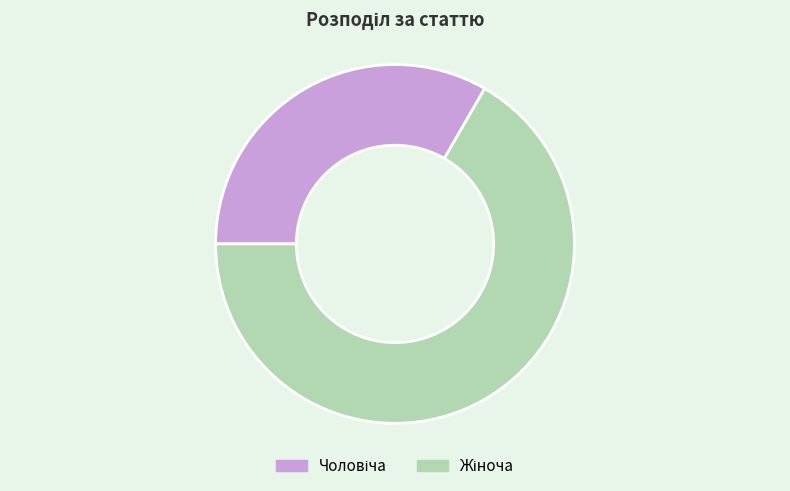

How many slices are in this pie chart?

2